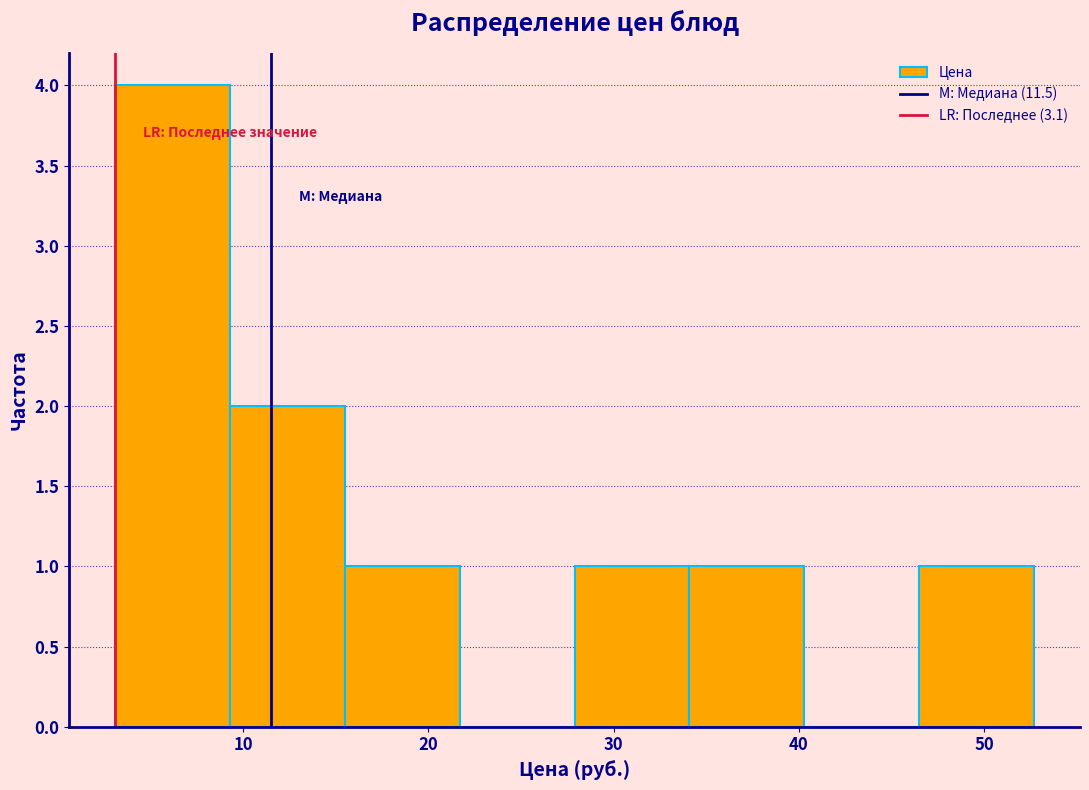

Reading left to right, transcribe this chart: for each bar, give the range it covers on the x-axis and its height. Neither the bar edges nor the heights are printed on the chart, so give them approximately, as read against the axes.

3.1 to 9.3: 4
9.3 to 15.5: 2
15.5 to 21.7: 1
21.7 to 27.9: 0
27.9 to 34.1: 1
34.1 to 40.3: 1
40.3 to 46.5: 0
46.5 to 52.7: 1